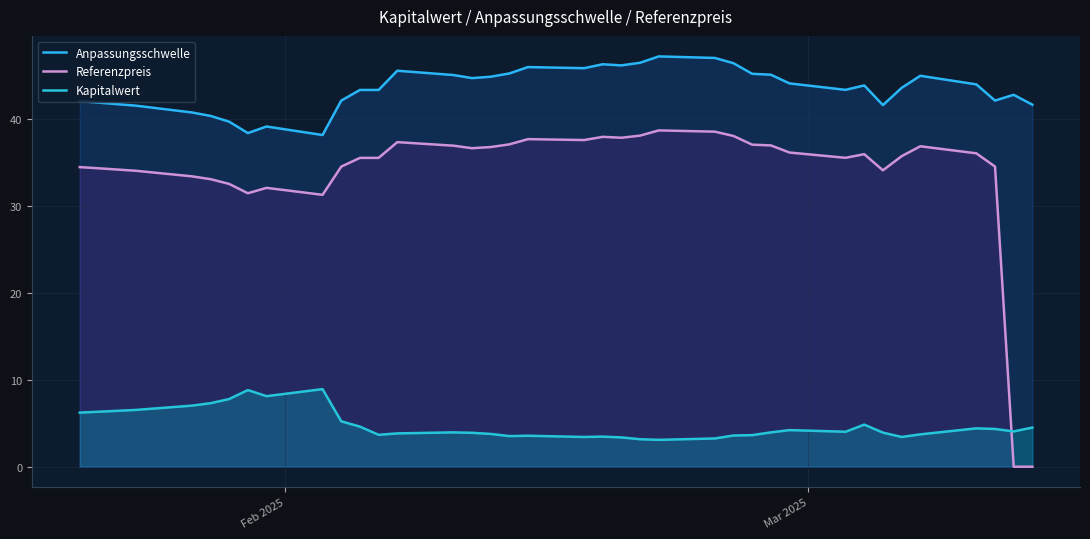

How many data points in Referenzpreis are above 35?

23